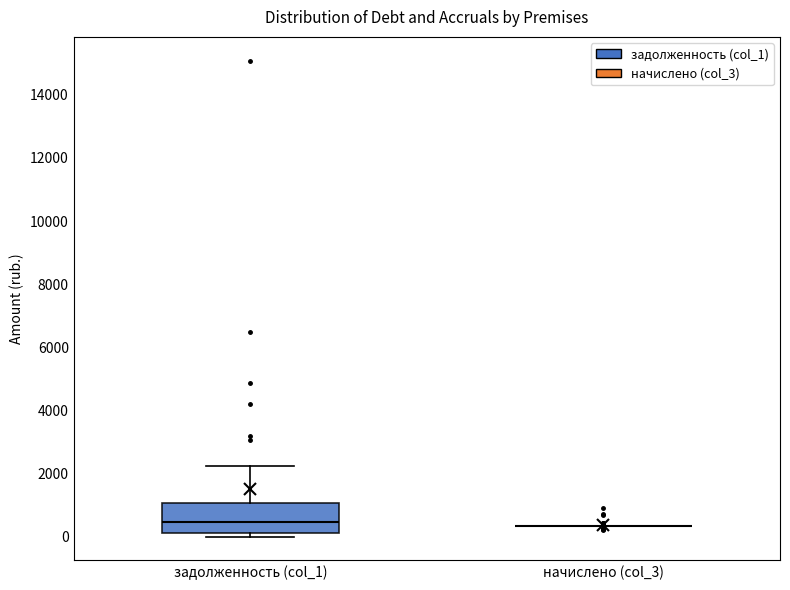

Reading left to right, transcribe this box plot: for each box, give where its median line is, the range the box spans, and where its two whiskers end, as read against the y-axis. The values are not printed on the chart, so give them approximately, as read against the axis.

задолженность (col_1): median 400, box 200 to 1000, whiskers 0 to 2200
начислено (col_3): box collapsed to a line at 400, whiskers 400 to 400